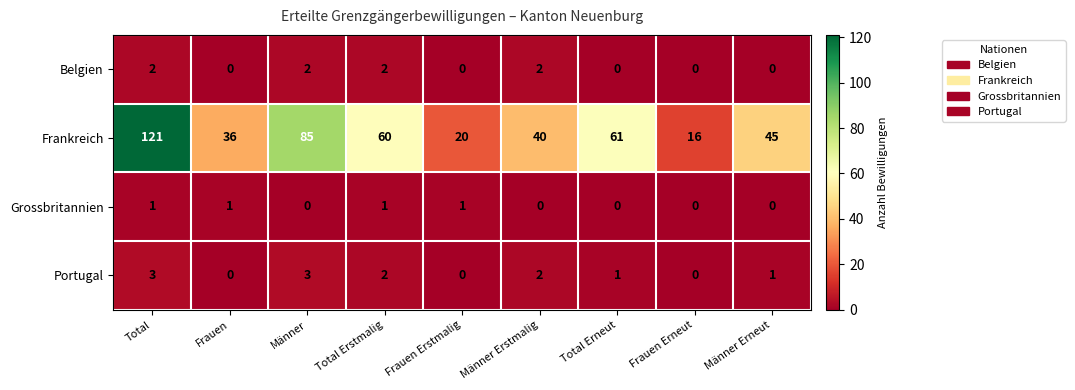

The Portugal series shows 2 at Männer Erstmalig. True or false?

True